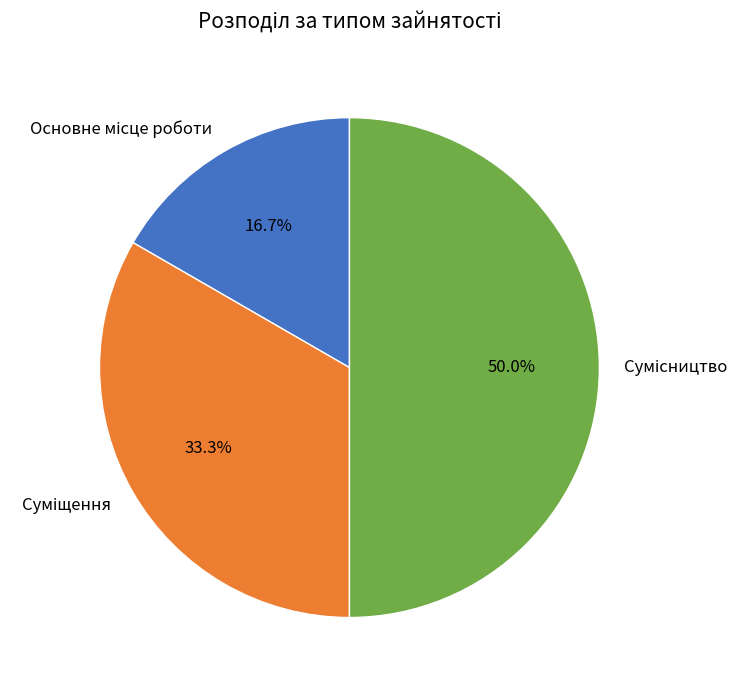

How many slices are in this pie chart?

3